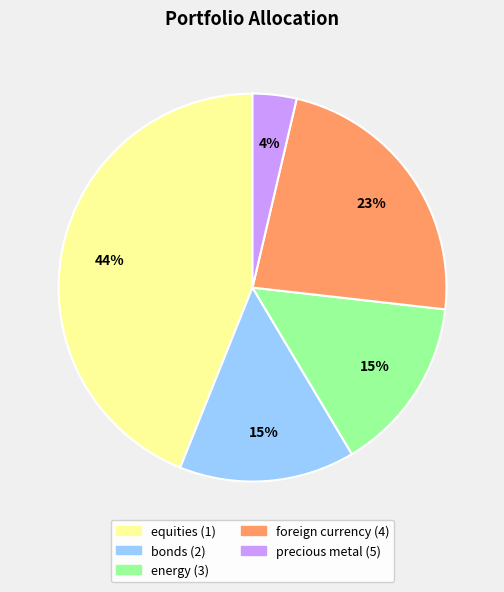

Is it true that bonds (2) is 20% of the pie?

False